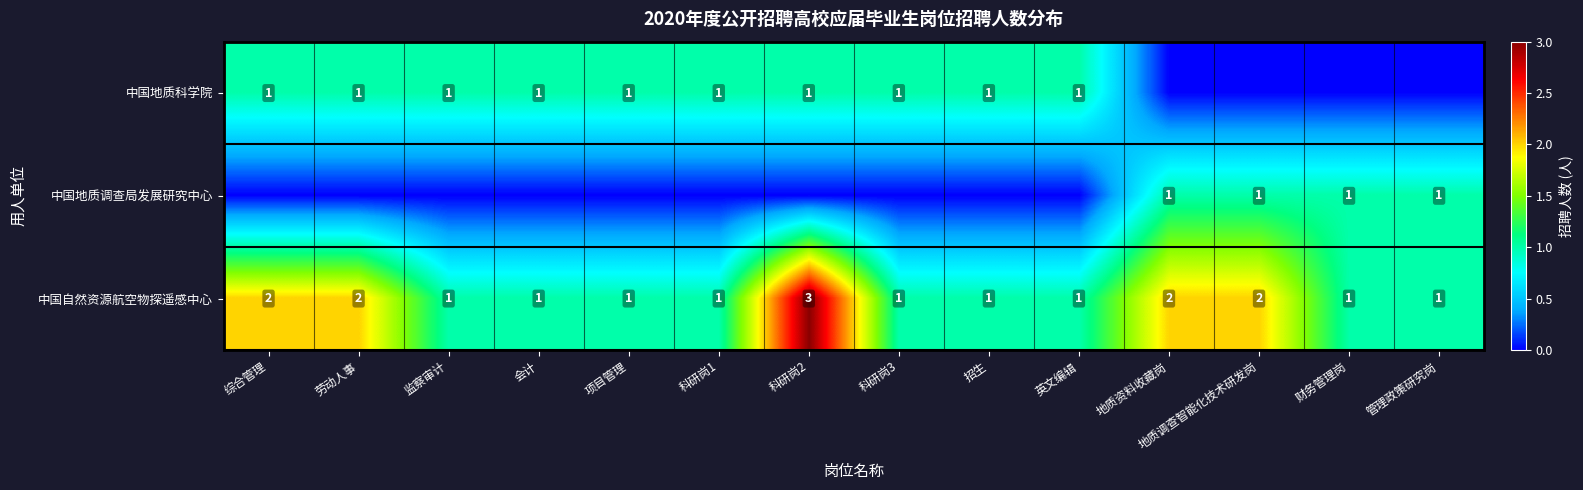

Is it true that 中国自然资源航空物探遥感中心 equals 1 at 综合管理?

False